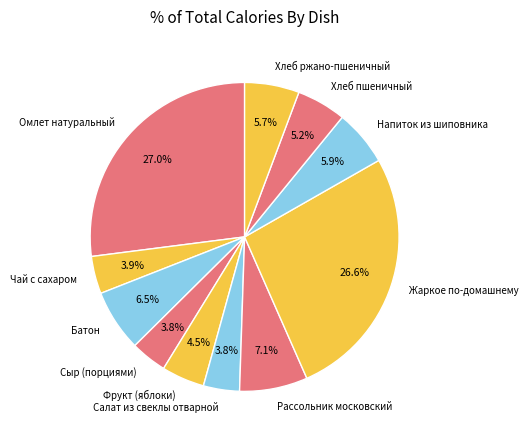

Is there any slice that represents more than half of the pie?

No